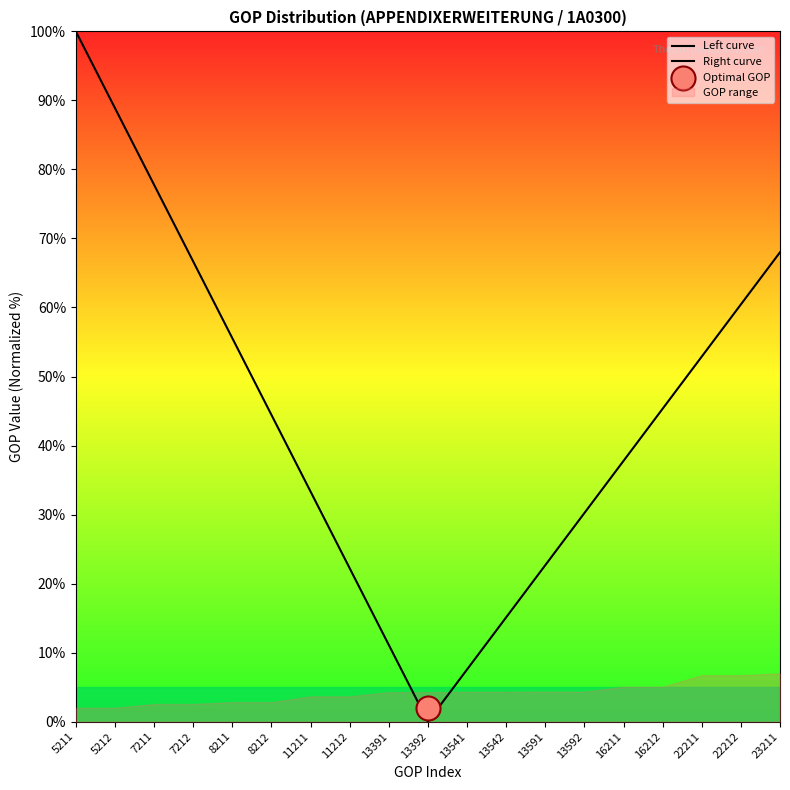

At how many categories does at least one series exceed 39?

10